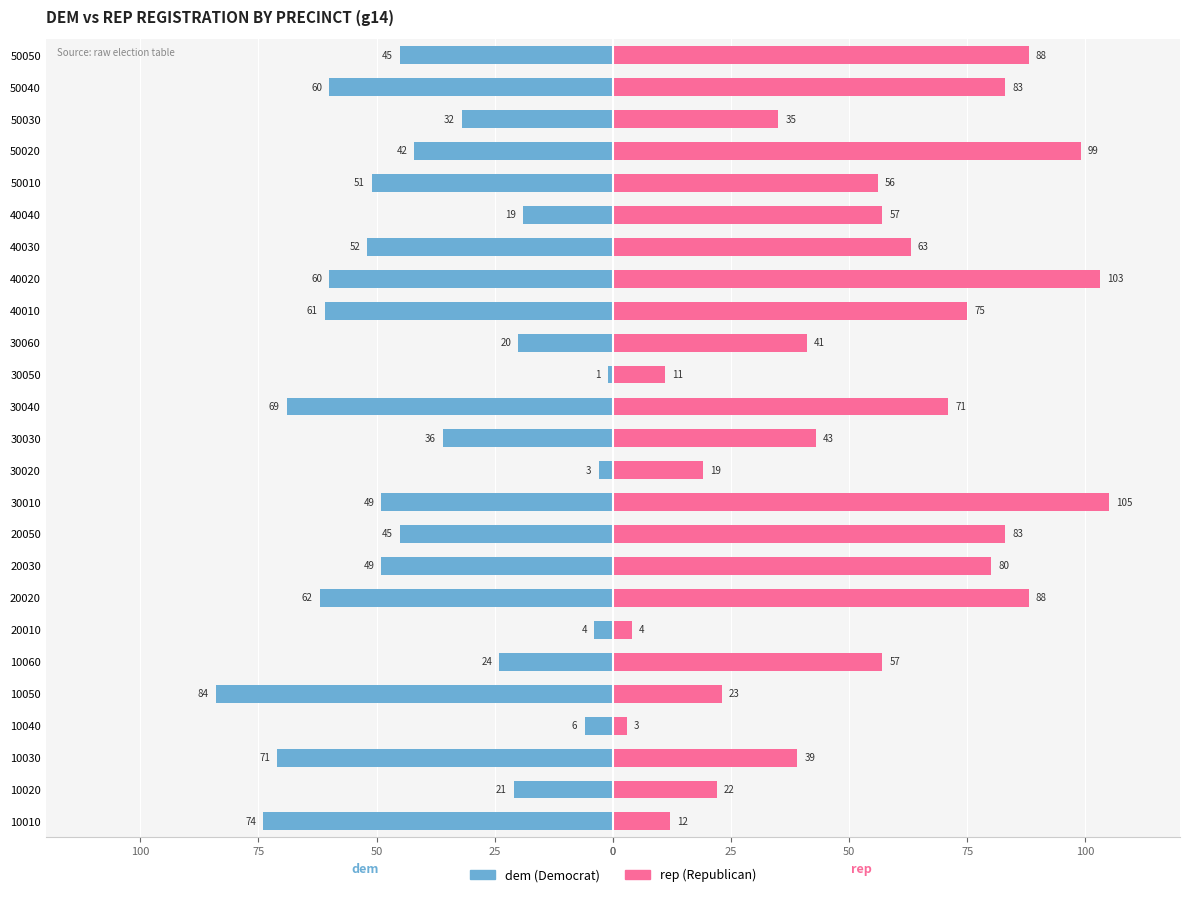

Are the bars horizontal?

Yes